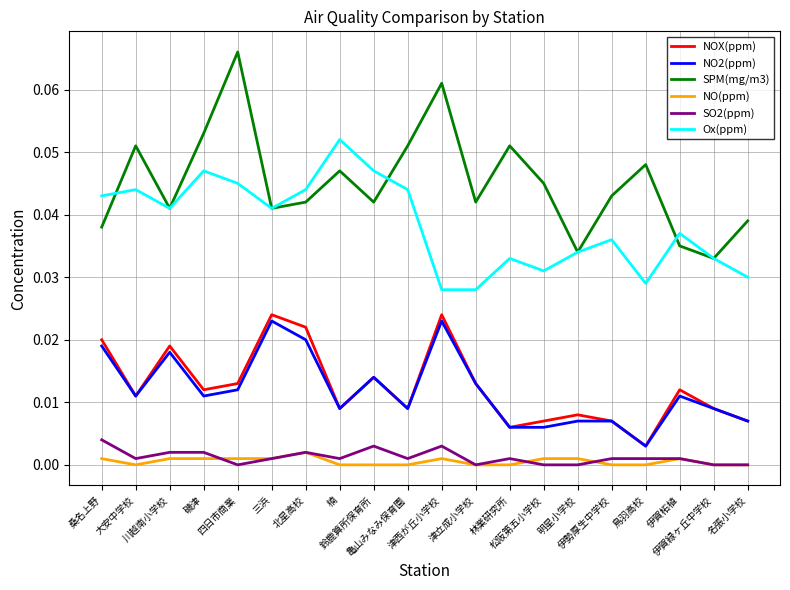

Is it true that Ox(ppm) equals 0.1 at 松阪第五小学校?

False